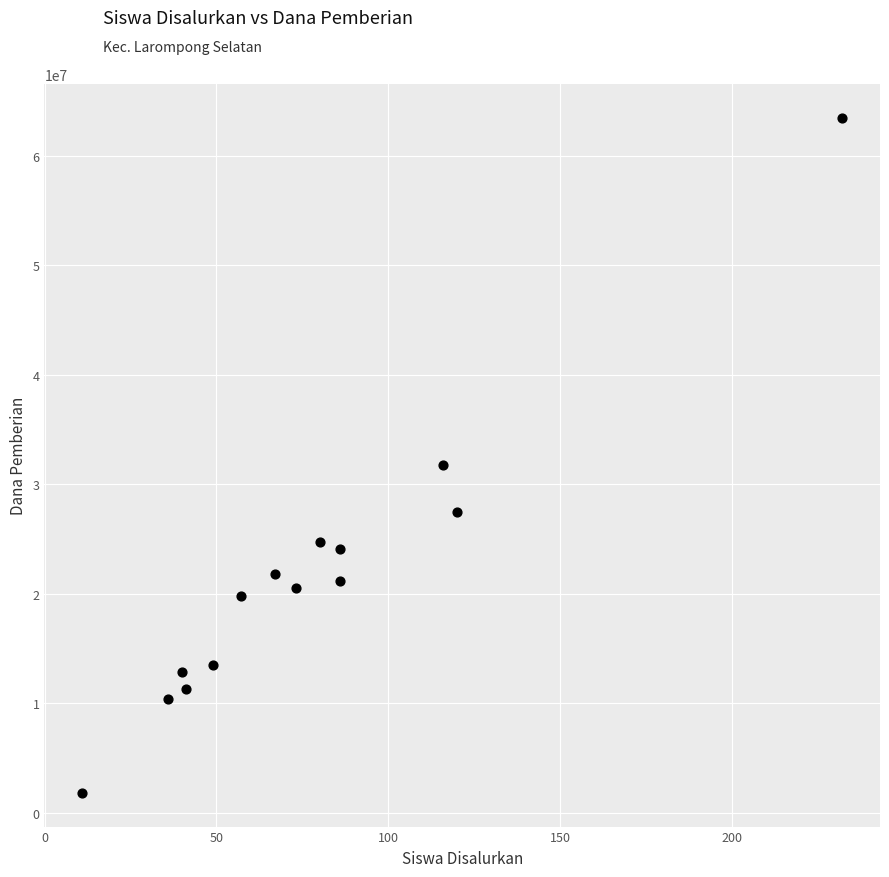

What Y value in the scatter plot is closest to 32625000?

31725000